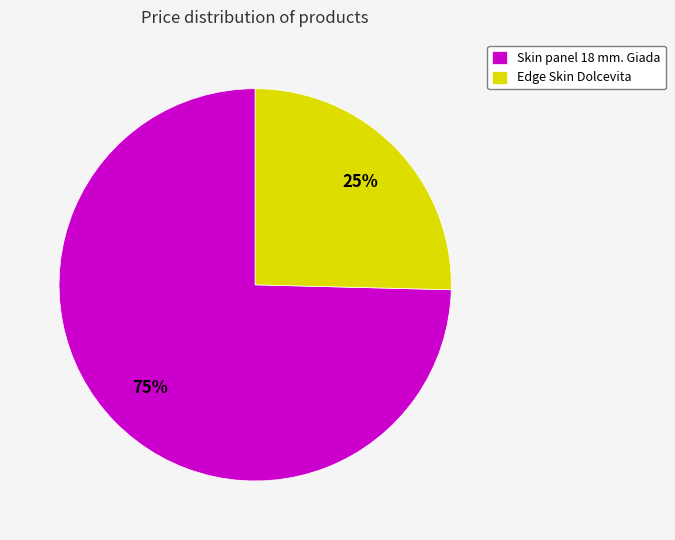

How many slices are in this pie chart?

2